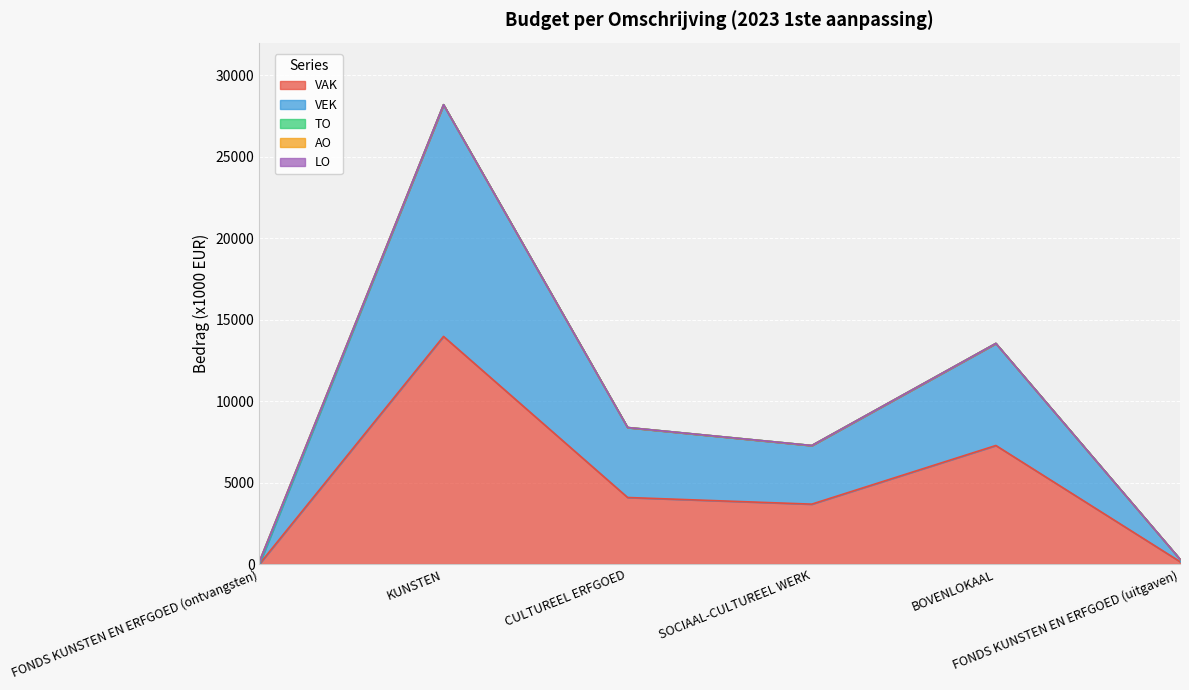

Reading left to right, list all the values displayed in this chart.

VAK: 0	13971	4086	3678	7277	150
VEK: 0	14219	4294	3597	6264	150
TO: 150	0	0	0	0	0
AO: 0	0	0	0	0	0
LO: 0	0	0	0	0	0